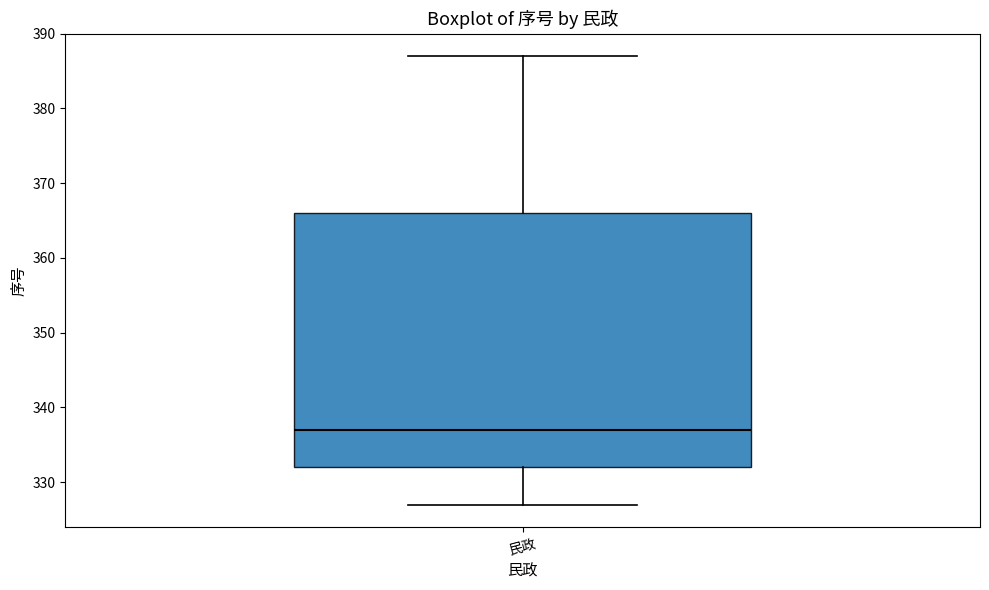

Where does the upper whisker of the box for 民政 end on the y-axis? The values are not printed on the chart, so give them approximately, as read against the axis.

387